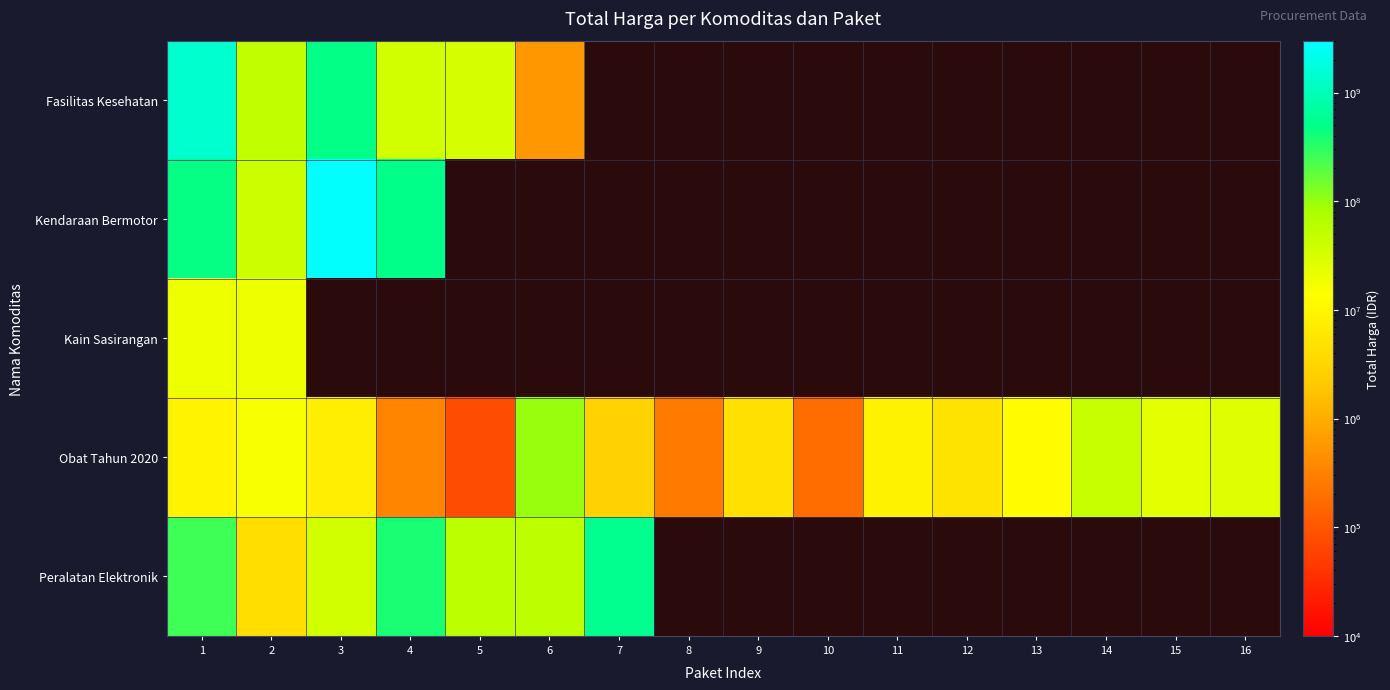

How many data points does each series have?

16